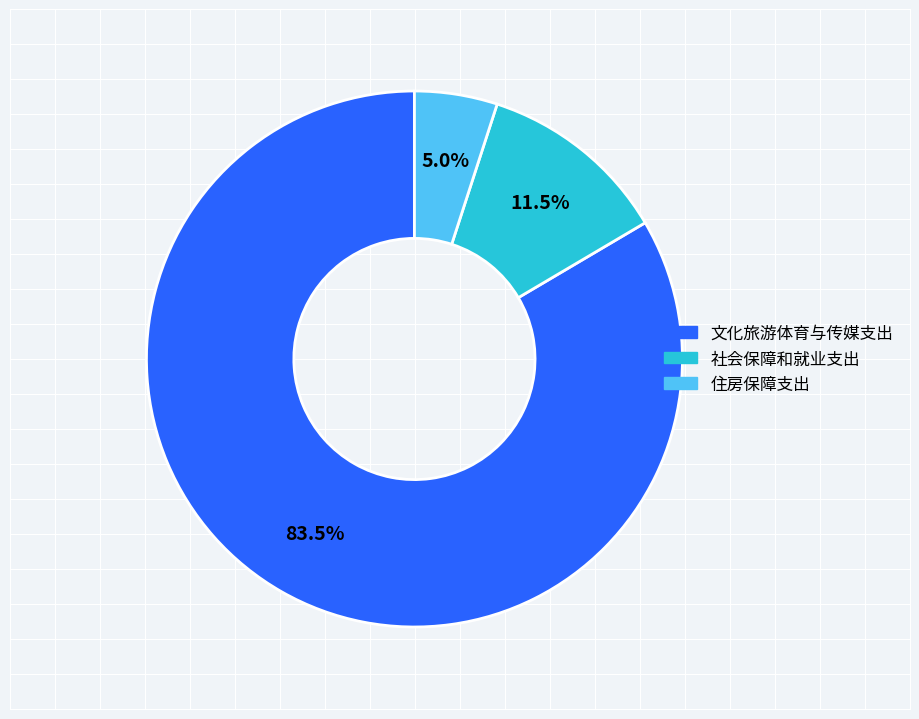

Does 文化旅游体育与传媒支出 represent more than half of the total?

Yes